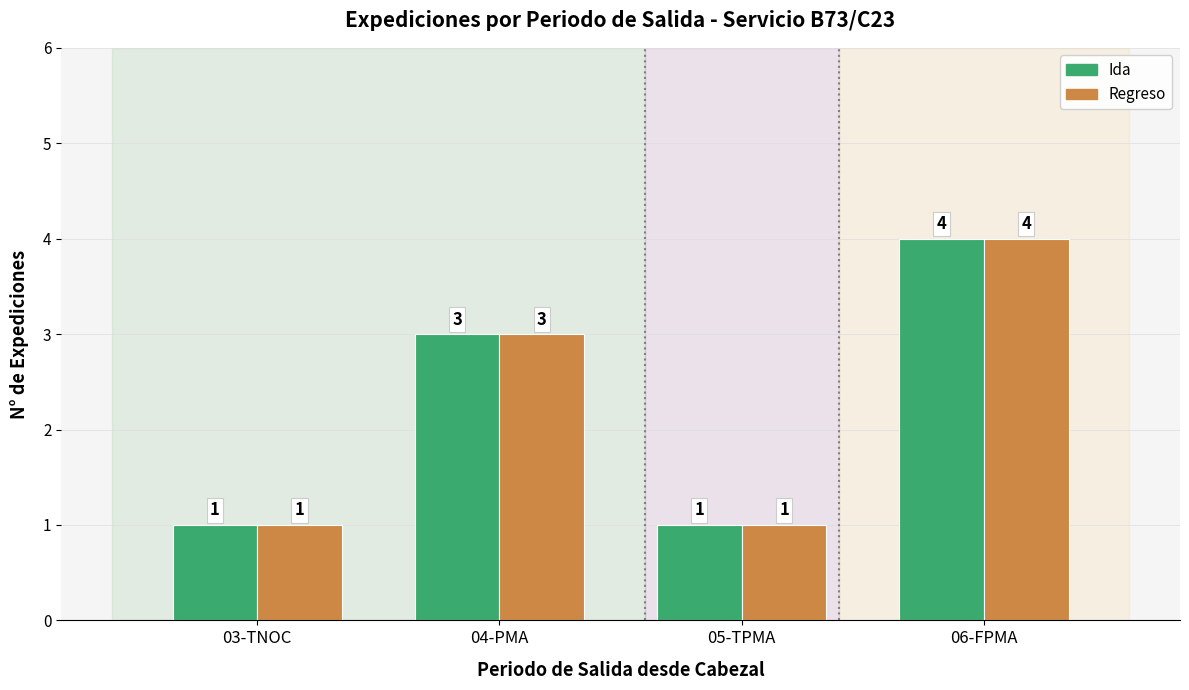

What is the smallest value displayed?

1